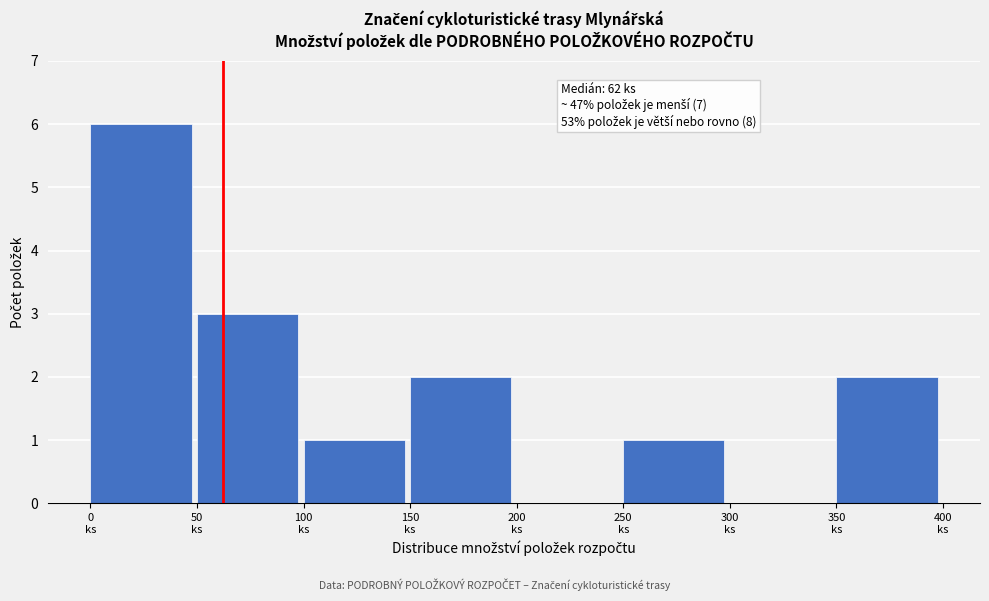

Over which range of the x-axis is the bar tallest?

0 to 50